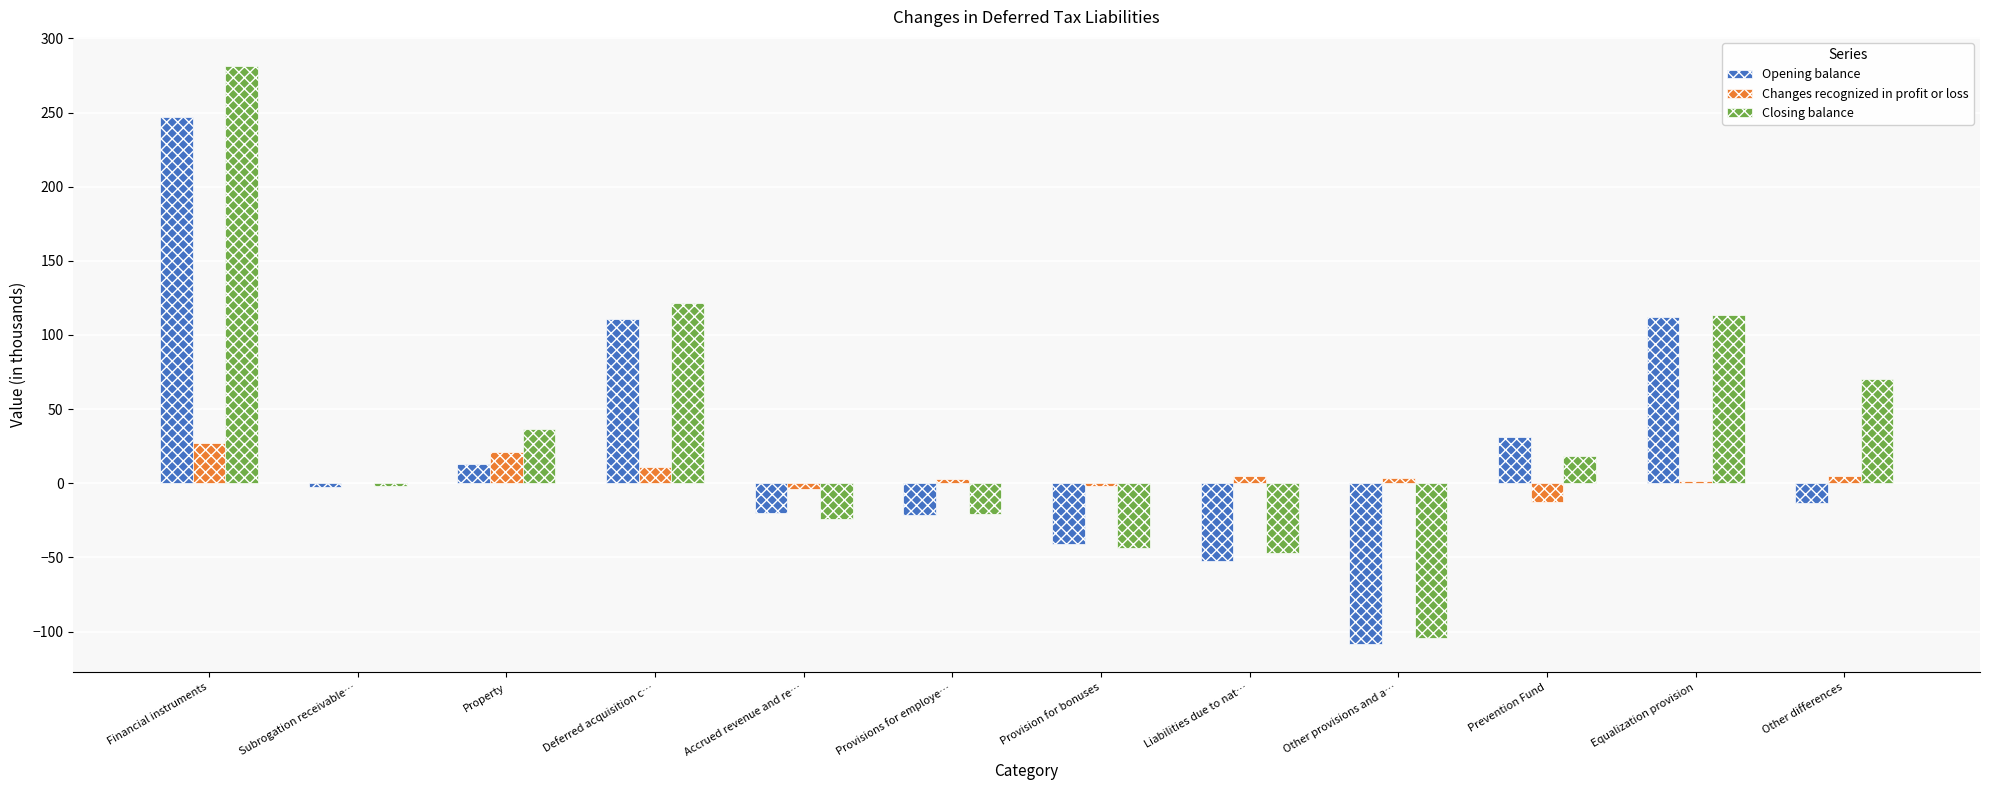

What are all the series names shown in the legend?

Opening balance, Changes recognized in profit or loss, Closing balance